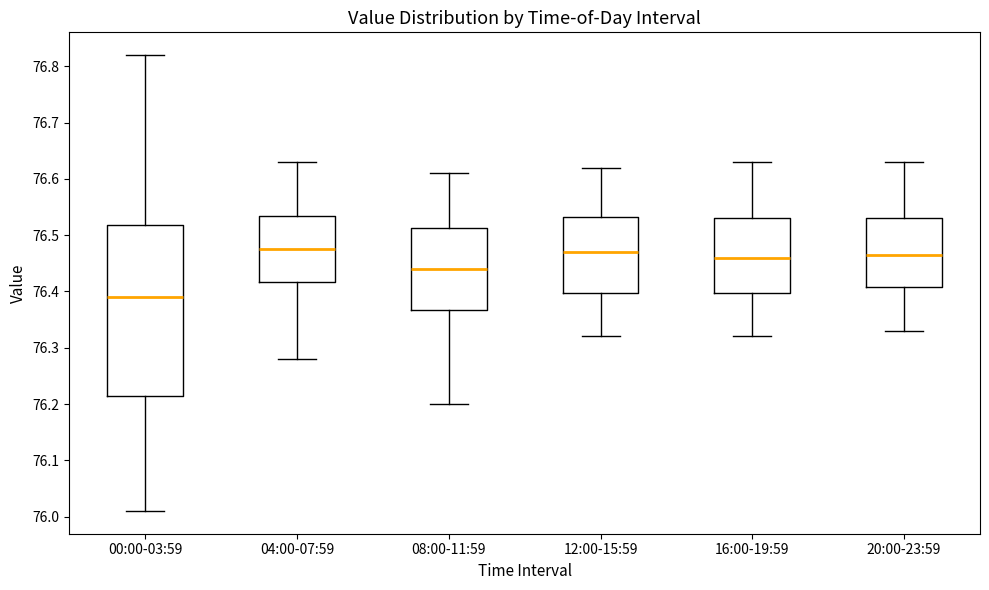

Reading left to right, transcribe this box plot: for each box, give where its median line is, the range the box spans, and where its two whiskers end, as read against the y-axis. The values are not printed on the chart, so give them approximately, as read against the axis.

00:00-03:59: median 76.39, box 76.22 to 76.52, whiskers 76.01 to 76.82
04:00-07:59: median 76.48, box 76.42 to 76.54, whiskers 76.28 to 76.63
08:00-11:59: median 76.44, box 76.37 to 76.51, whiskers 76.20 to 76.61
12:00-15:59: median 76.47, box 76.40 to 76.53, whiskers 76.32 to 76.62
16:00-19:59: median 76.46, box 76.40 to 76.53, whiskers 76.32 to 76.63
20:00-23:59: median 76.47, box 76.41 to 76.53, whiskers 76.33 to 76.63